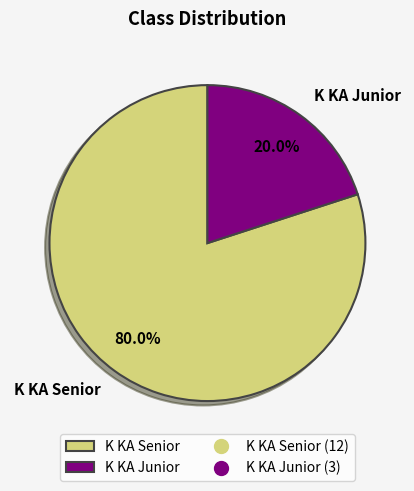

True or false: K KA Junior accounts for 32% of the total.

False